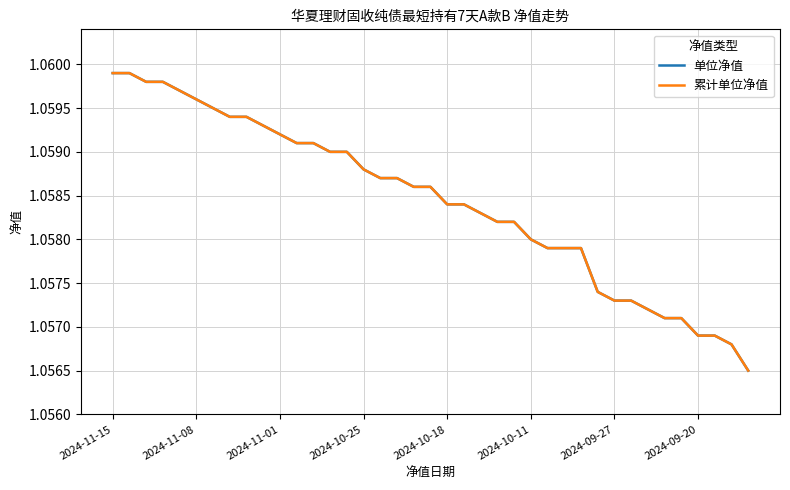

True or false: 累计单位净值 and 单位净值 intersect in this chart.

False